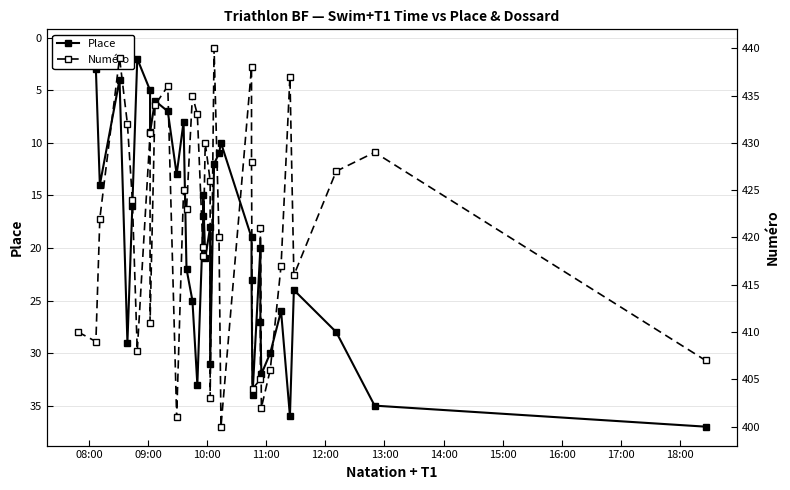

How many data points in Place are less than 19?

18